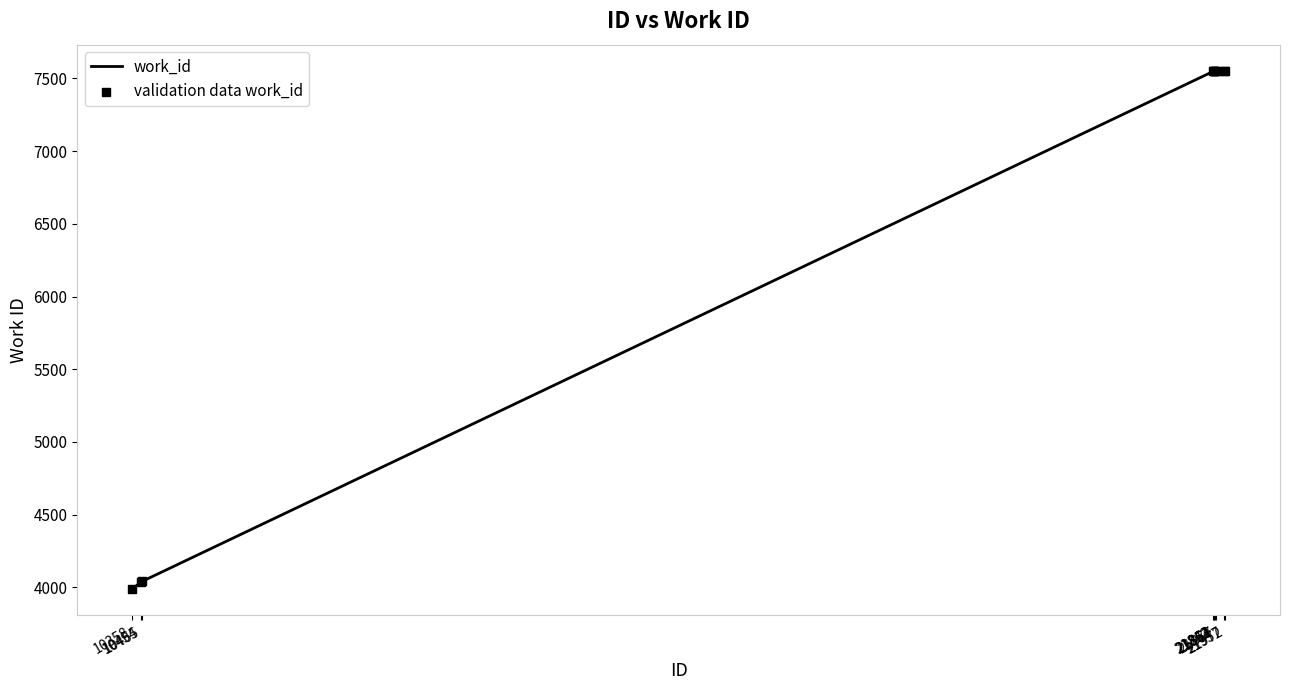

What is the maximum value shown in the chart?

7554